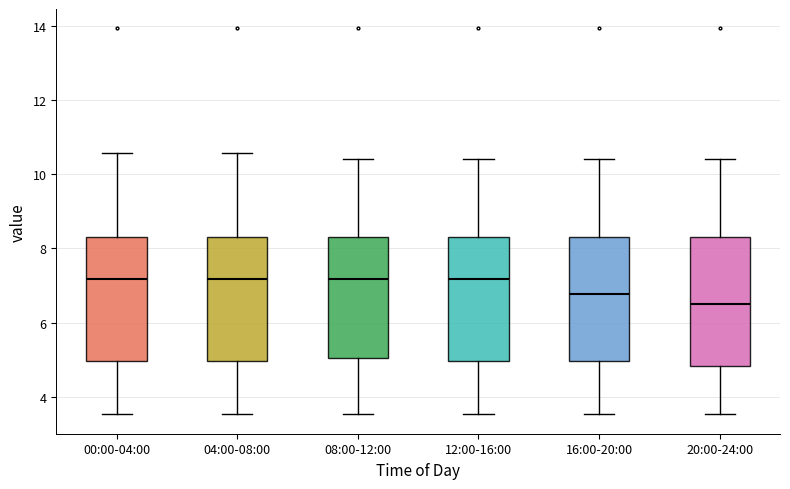

Reading left to right, transcribe this box plot: for each box, give where its median line is, the range the box spans, and where its two whiskers end, as read against the y-axis. The values are not printed on the chart, so give them approximately, as read against the axis.

00:00-04:00: median 7.2, box 5.0 to 8.4, whiskers 3.6 to 10.6
04:00-08:00: median 7.2, box 5.0 to 8.4, whiskers 3.6 to 10.6
08:00-12:00: median 7.2, box 5.0 to 8.4, whiskers 3.6 to 10.4
12:00-16:00: median 7.2, box 5.0 to 8.4, whiskers 3.6 to 10.4
16:00-20:00: median 6.8, box 5.0 to 8.4, whiskers 3.6 to 10.4
20:00-24:00: median 6.6, box 4.8 to 8.4, whiskers 3.6 to 10.4